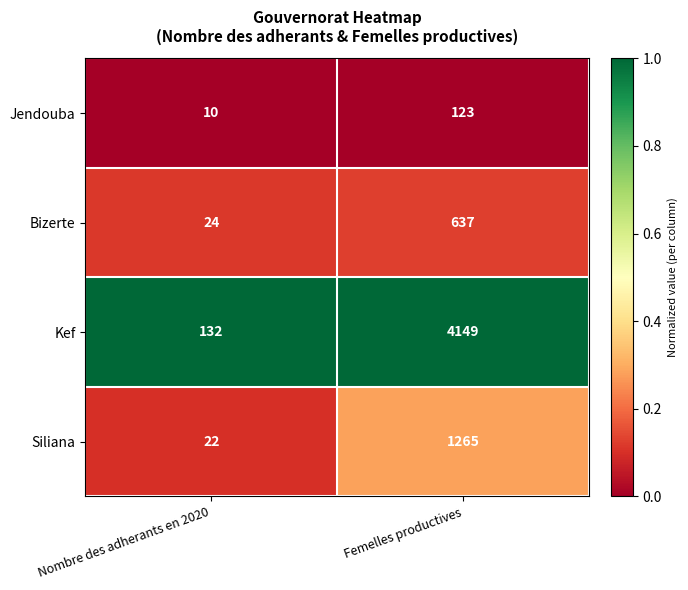

Which series has the largest total across all categories?

Kef